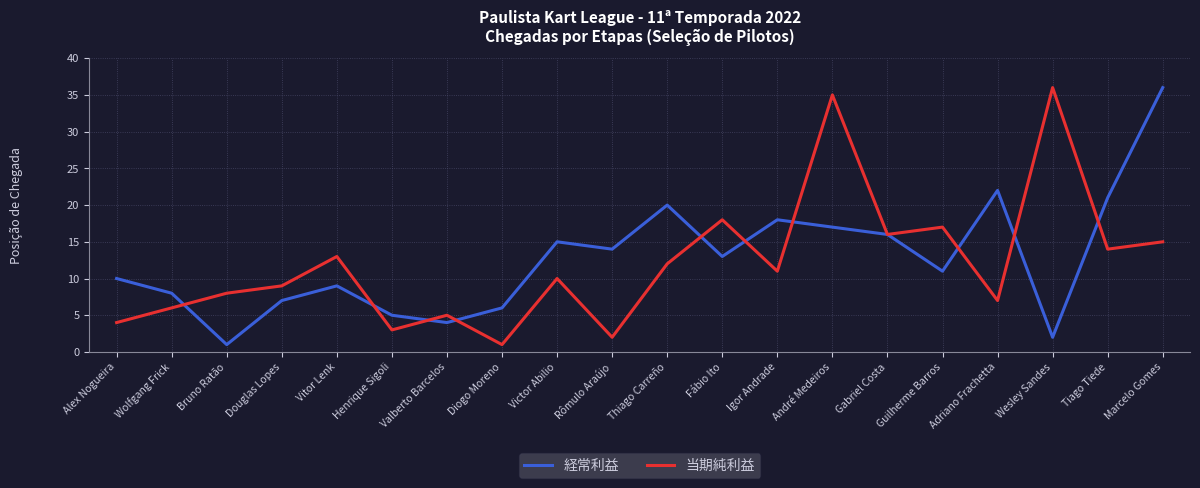

What is the smallest value displayed?

1